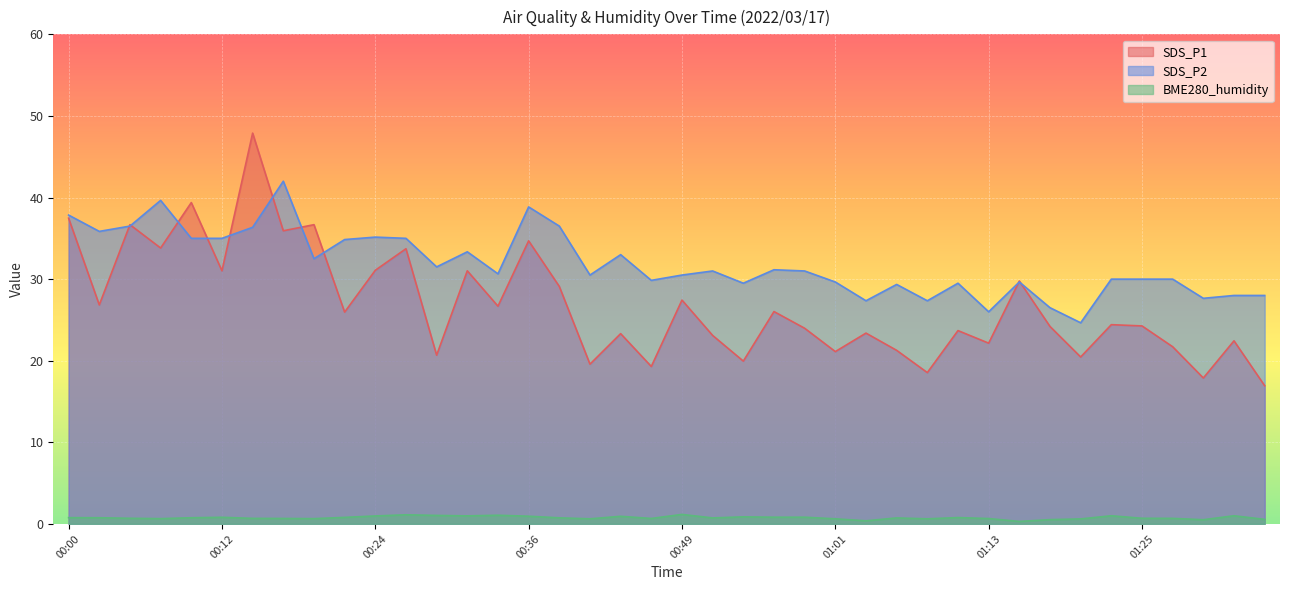

Rank the series by their maximum value, from lowest to highest.

BME280_humidity, SDS_P2, SDS_P1